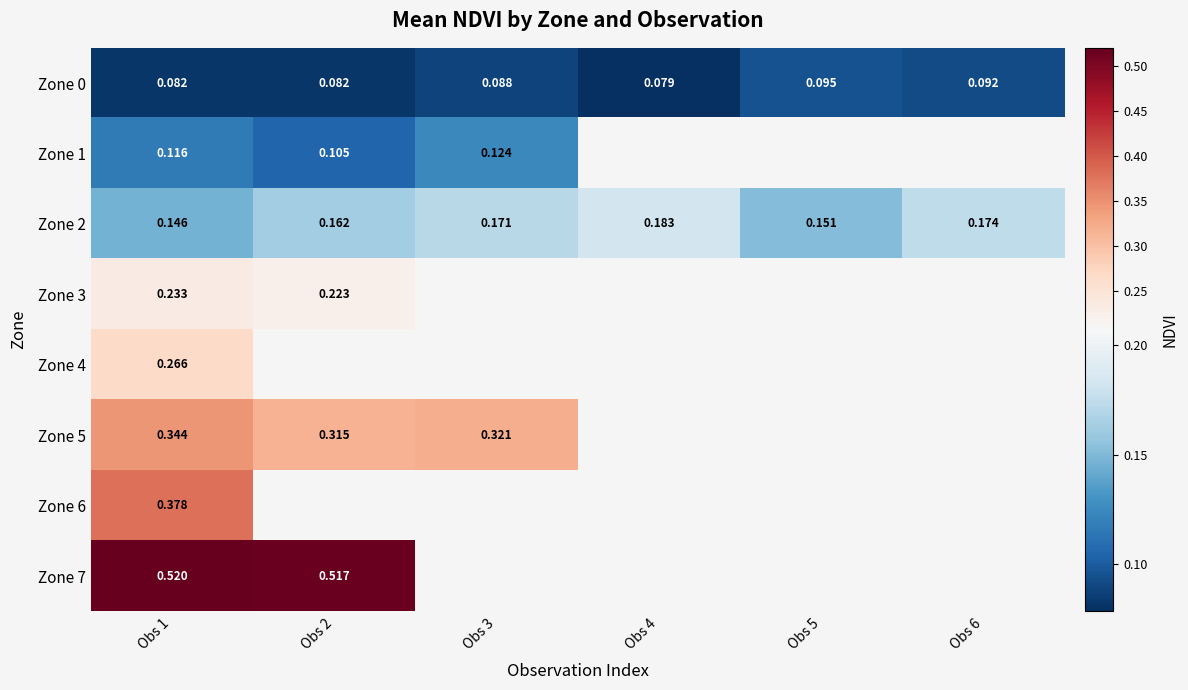

At Obs 1, list the series in order from largest to smallest.

Zone 7, Zone 6, Zone 5, Zone 4, Zone 3, Zone 2, Zone 1, Zone 0